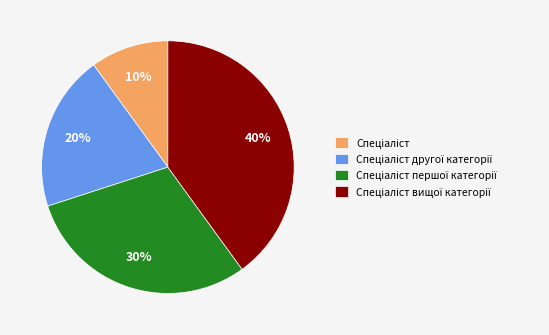

Does any single category account for the majority?

No